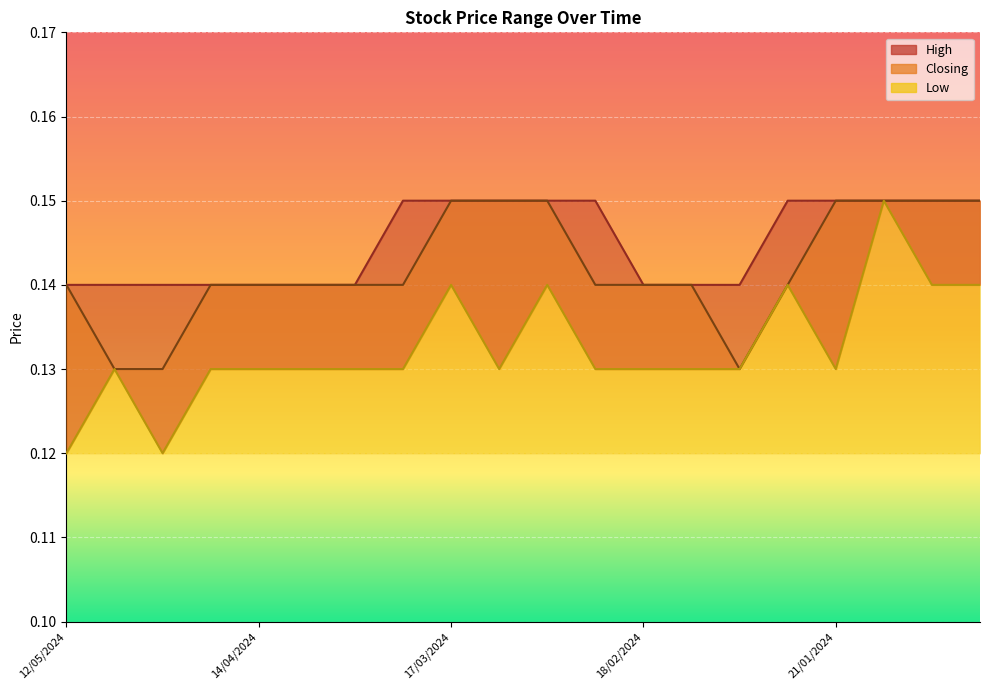

True or false: Closing and Low cross at least once.

False